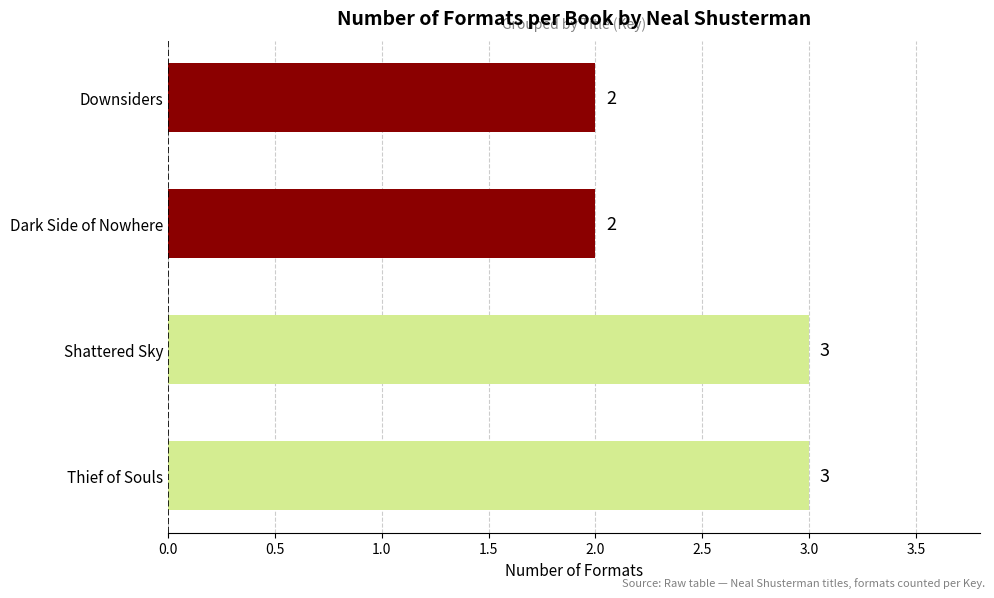

What is the smallest value displayed?

2